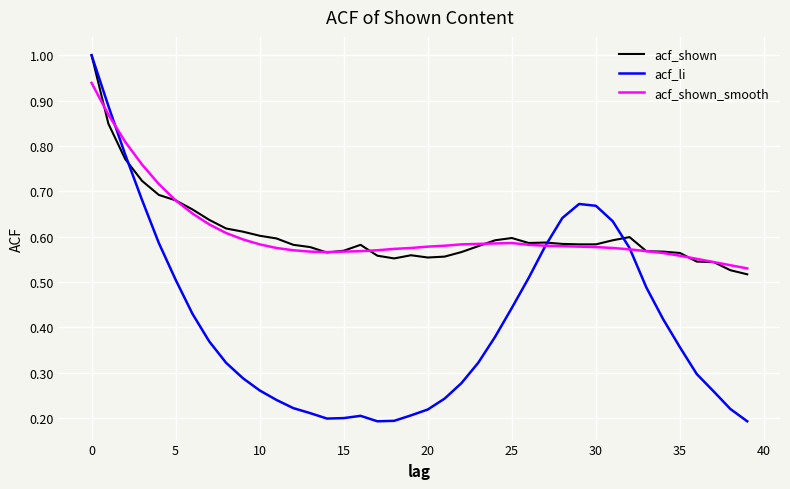

What is the maximum value shown in the chart?

1.0